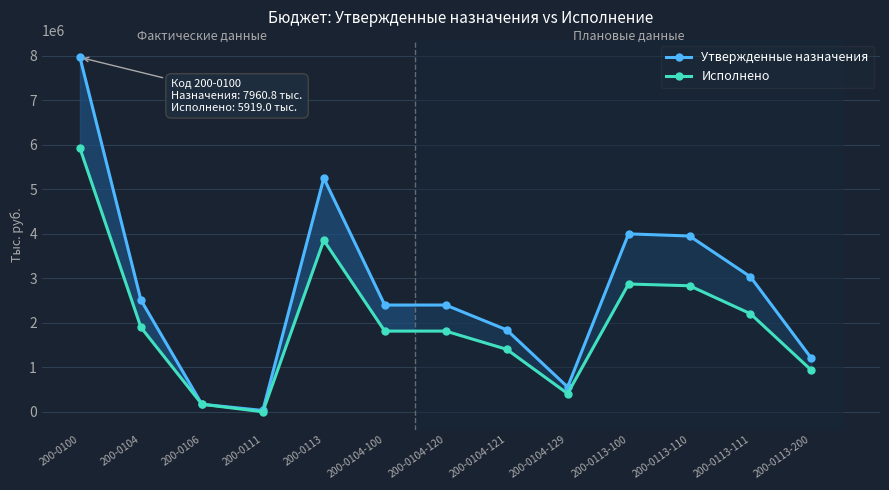

What is the label of the 6th point from the left?

200-0104-100